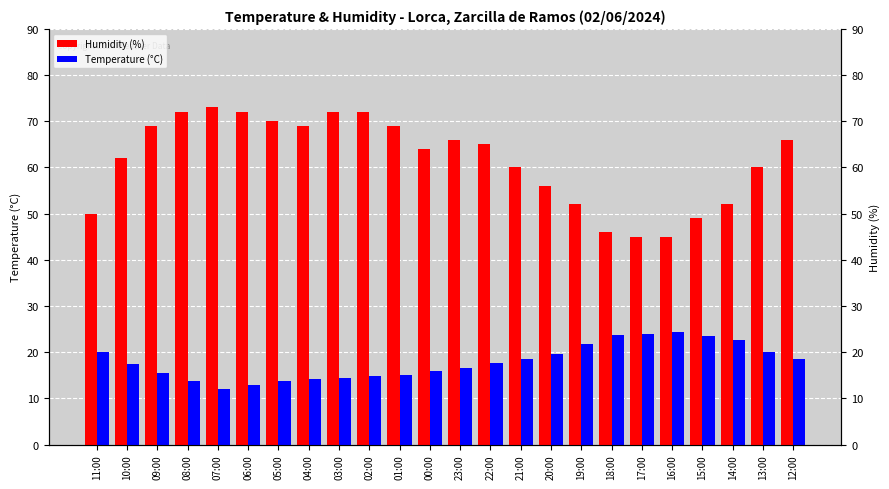

Reading left to right, what are all the values shown in this chart?

Humidity (%): 50.0	62.0	69.0	72.0	73.0	72.0	70.0	69.0	72.0	72.0	69.0	64.0	66.0	65.0	60.0	56.0	52.0	46.0	45.0	45.0	49.0	52.0	60.0	66.0
Temperature (°C): 20.1	17.4	15.4	13.7	12.0	12.9	13.8	14.2	14.5	14.9	15.0	16.0	16.5	17.6	18.6	19.6	21.7	23.8	24.0	24.4	23.5	22.7	20.0	18.5